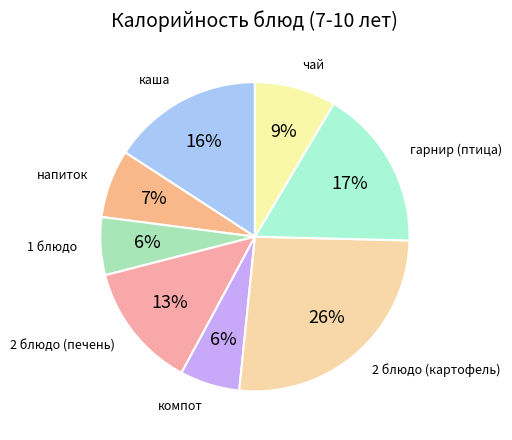

Count the number of slices in the pie.

8